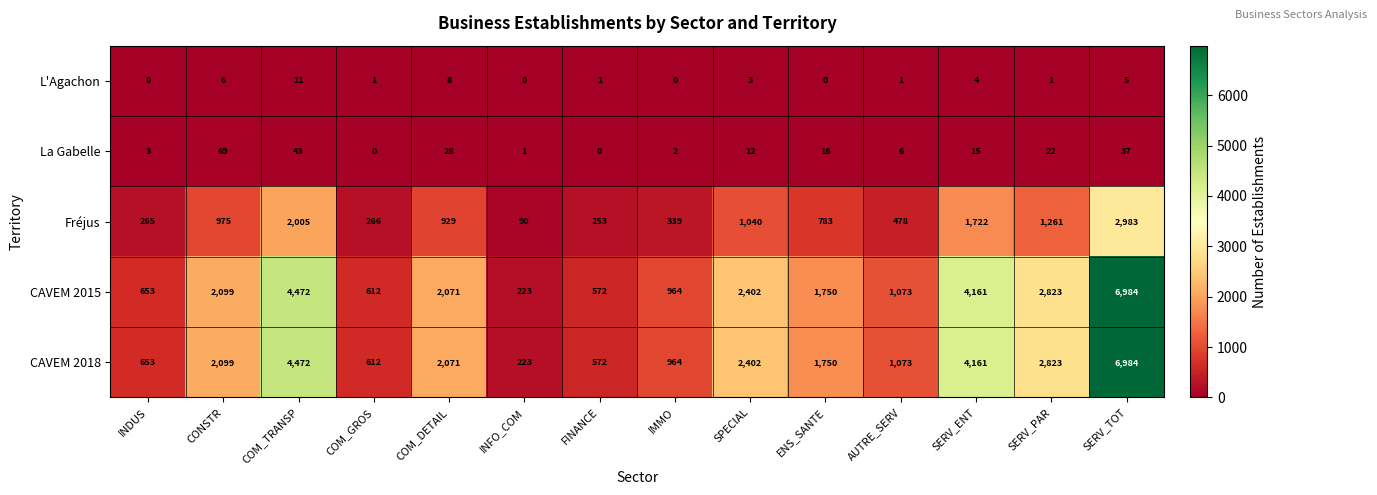

What is the maximum value shown in the chart?

6984